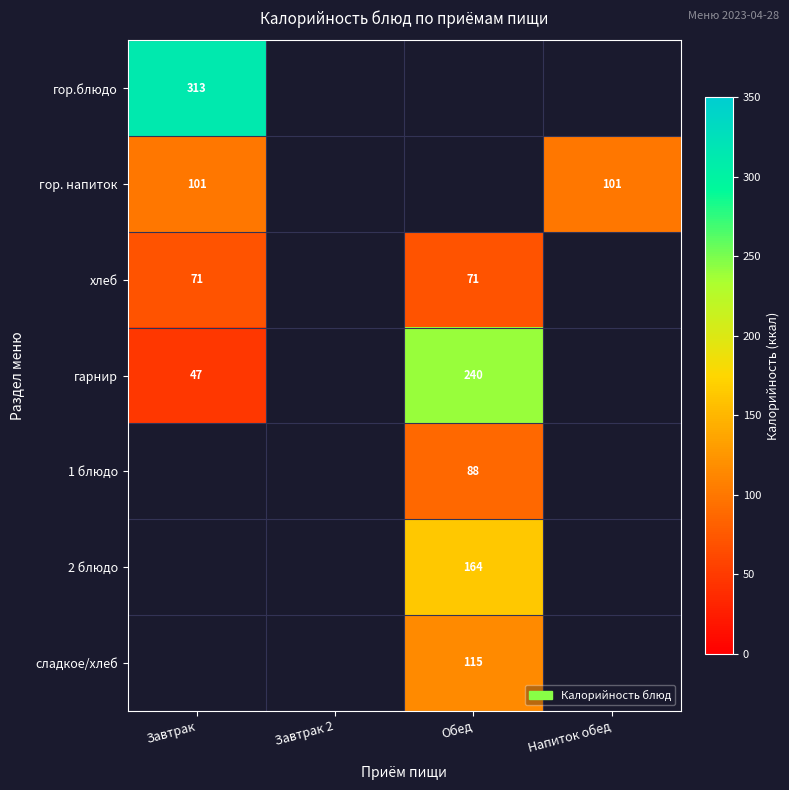

How many data points in гарнир are less than 240?

1